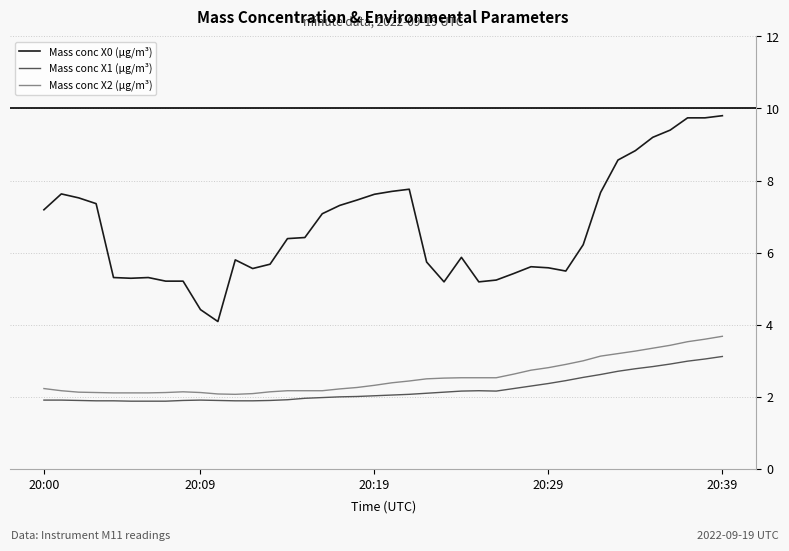

What is the minimum value for Mass conc X2 (μg/m³)?

2.1